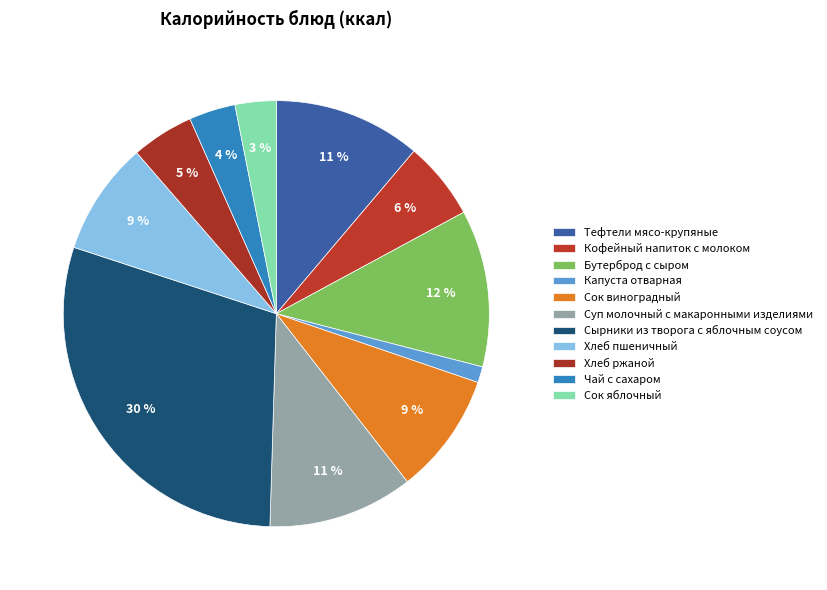

Count the number of slices in the pie.

11